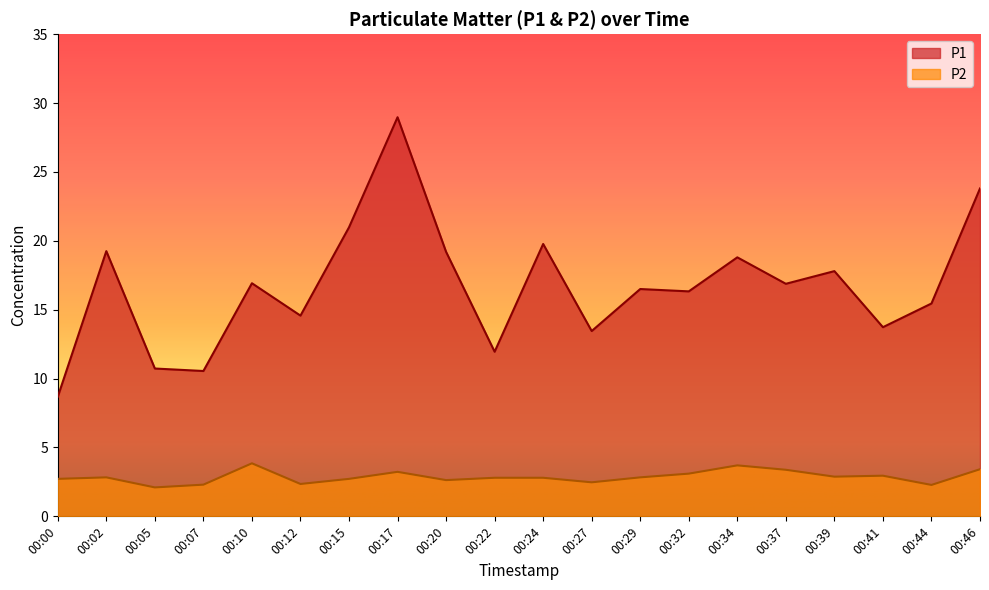

Reading left to right, list all the values displayed in this chart.

P1: 00:00=8.7	00:02=19.2	00:05=10.7	00:07=10.6	00:10=16.9	00:12=14.6	00:15=21.0	00:17=29.0	00:20=19.2	00:22=11.9	00:24=19.8	00:27=13.4	00:29=16.5	00:32=16.3	00:34=18.8	00:37=16.9	00:39=17.8	00:41=13.7	00:44=15.4	00:46=23.8
P2: 00:00=2.7	00:02=2.8	00:05=2.1	00:07=2.3	00:10=3.9	00:12=2.4	00:15=2.7	00:17=3.2	00:20=2.6	00:22=2.8	00:24=2.8	00:27=2.5	00:29=2.8	00:32=3.1	00:34=3.7	00:37=3.4	00:39=2.9	00:41=3.0	00:44=2.3	00:46=3.4